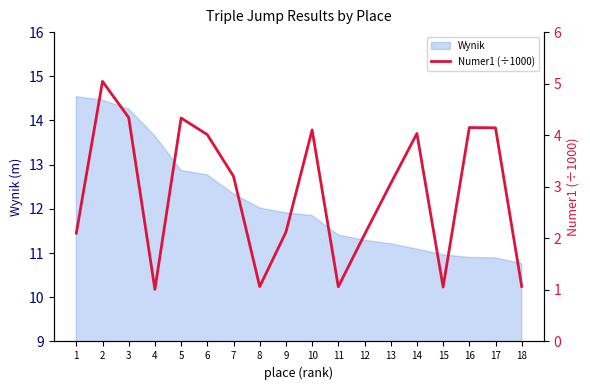

How many points are lower than both their immediate neighbors (excluding endpoints)?

4